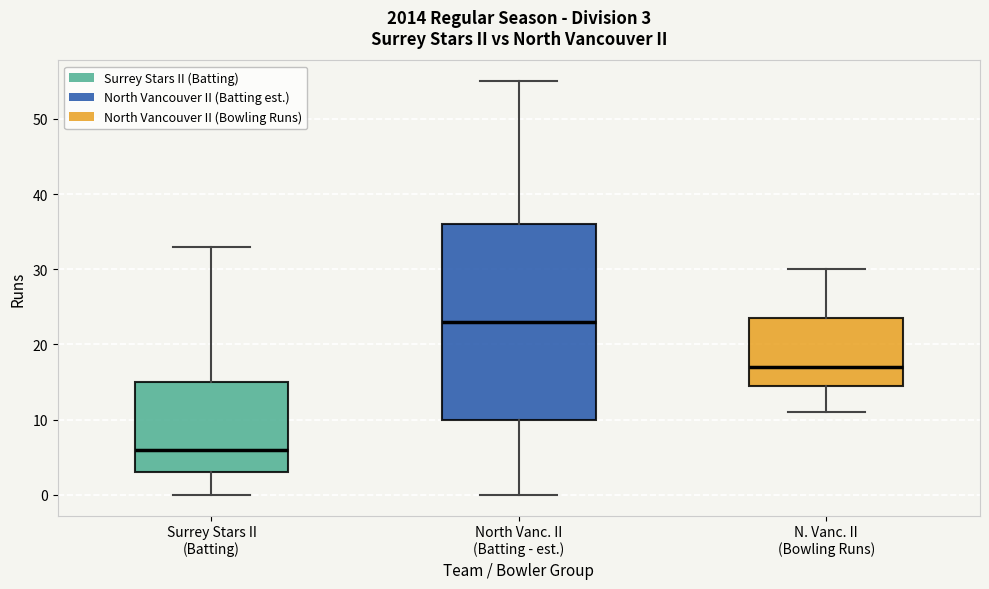

Which box has the lowest median line?

Surrey Stars II (Batting)